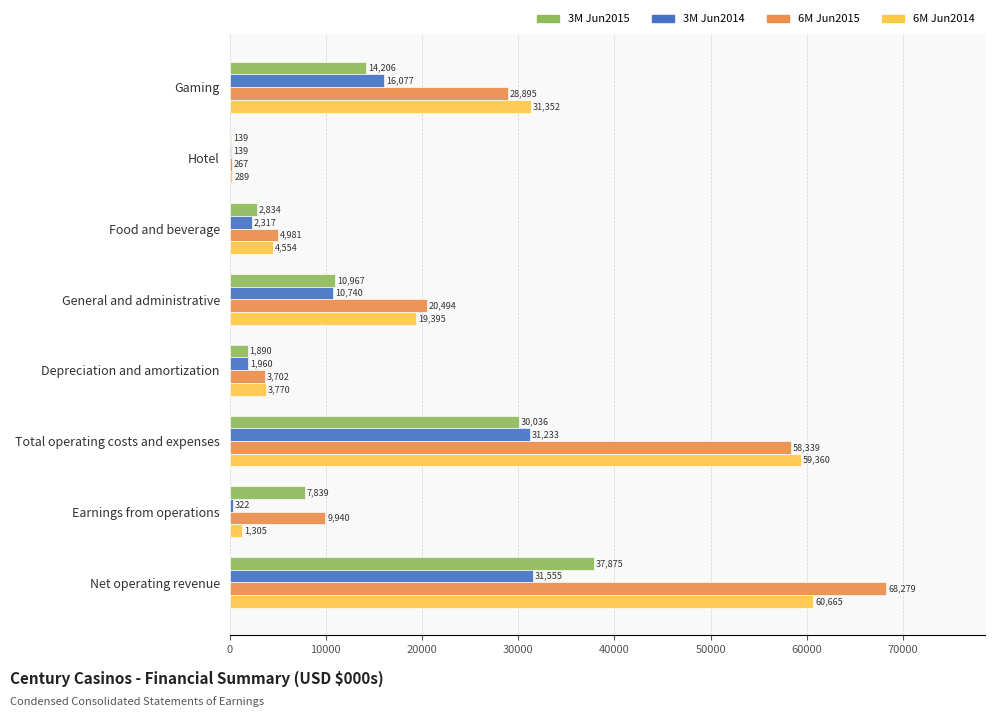

Count the number of categories in the chart.

8